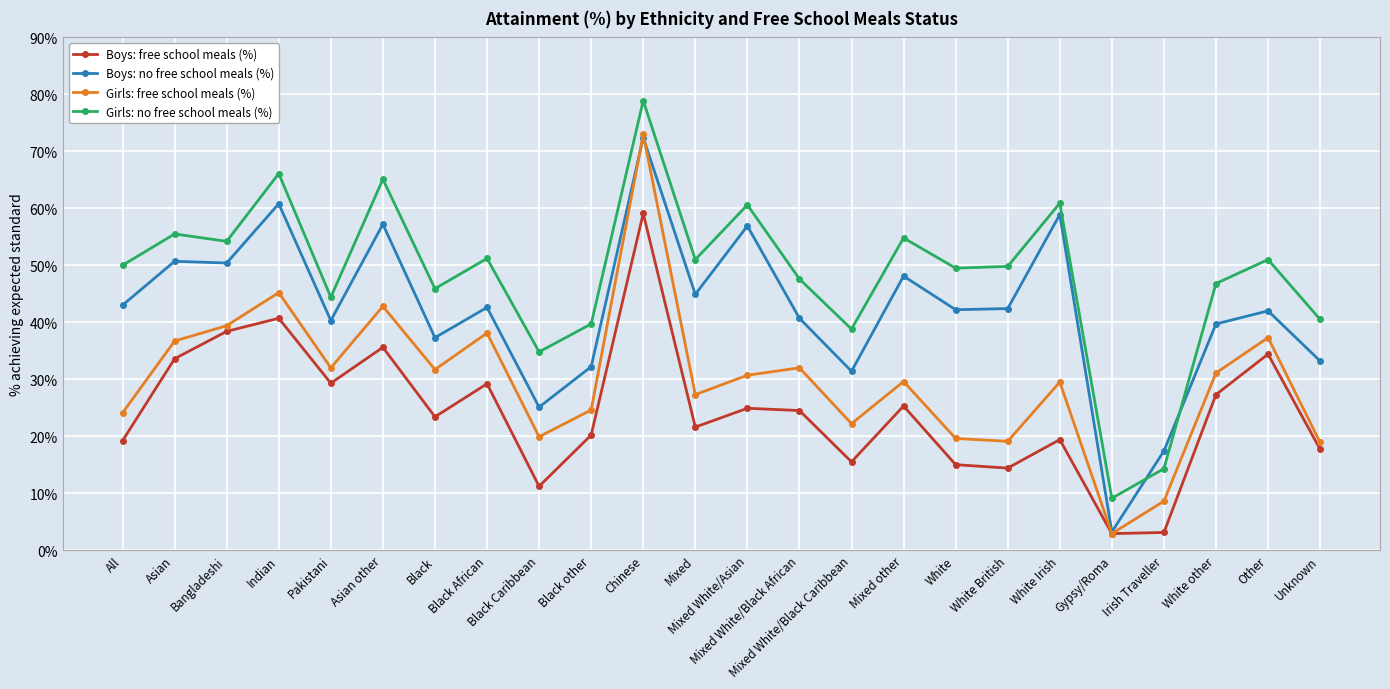

Count the number of data series in this chart.

4